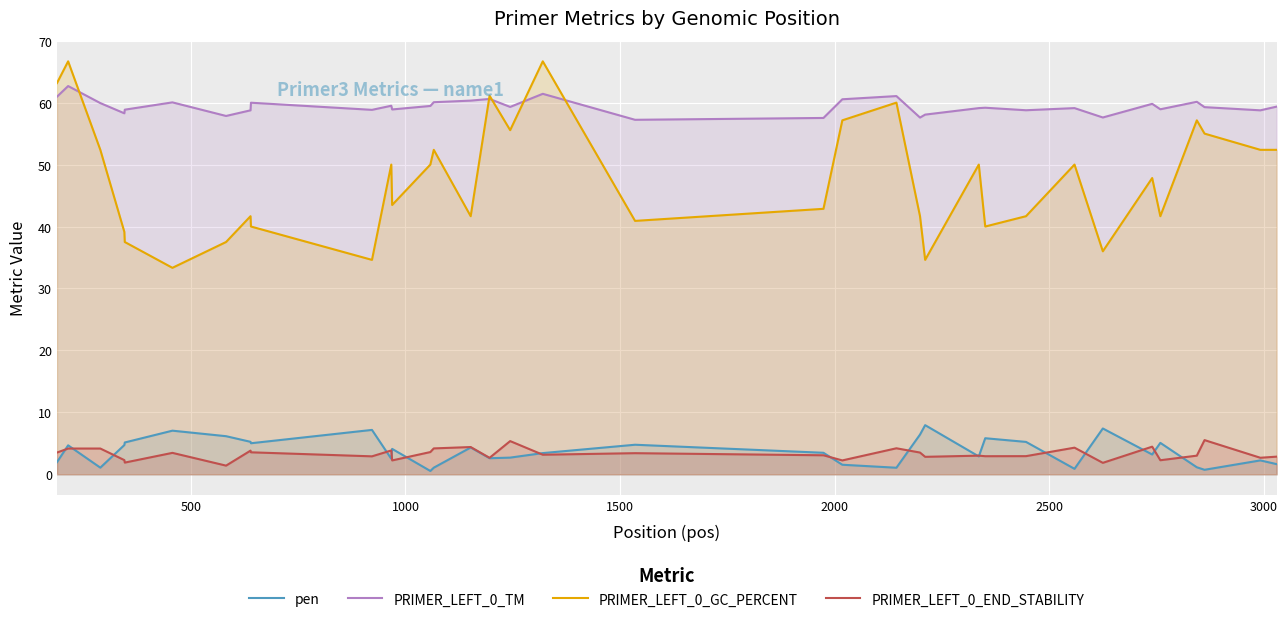

True or false: PRIMER_LEFT_0_GC_PERCENT and pen cross at least once.

False